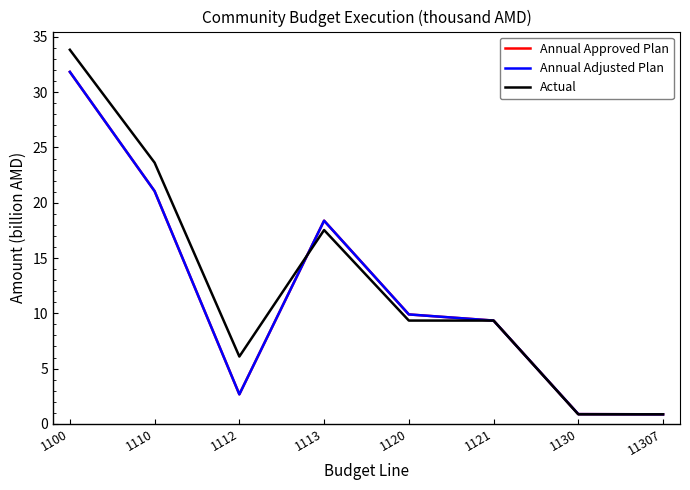

What is the total value across all series at 1110?

65.7